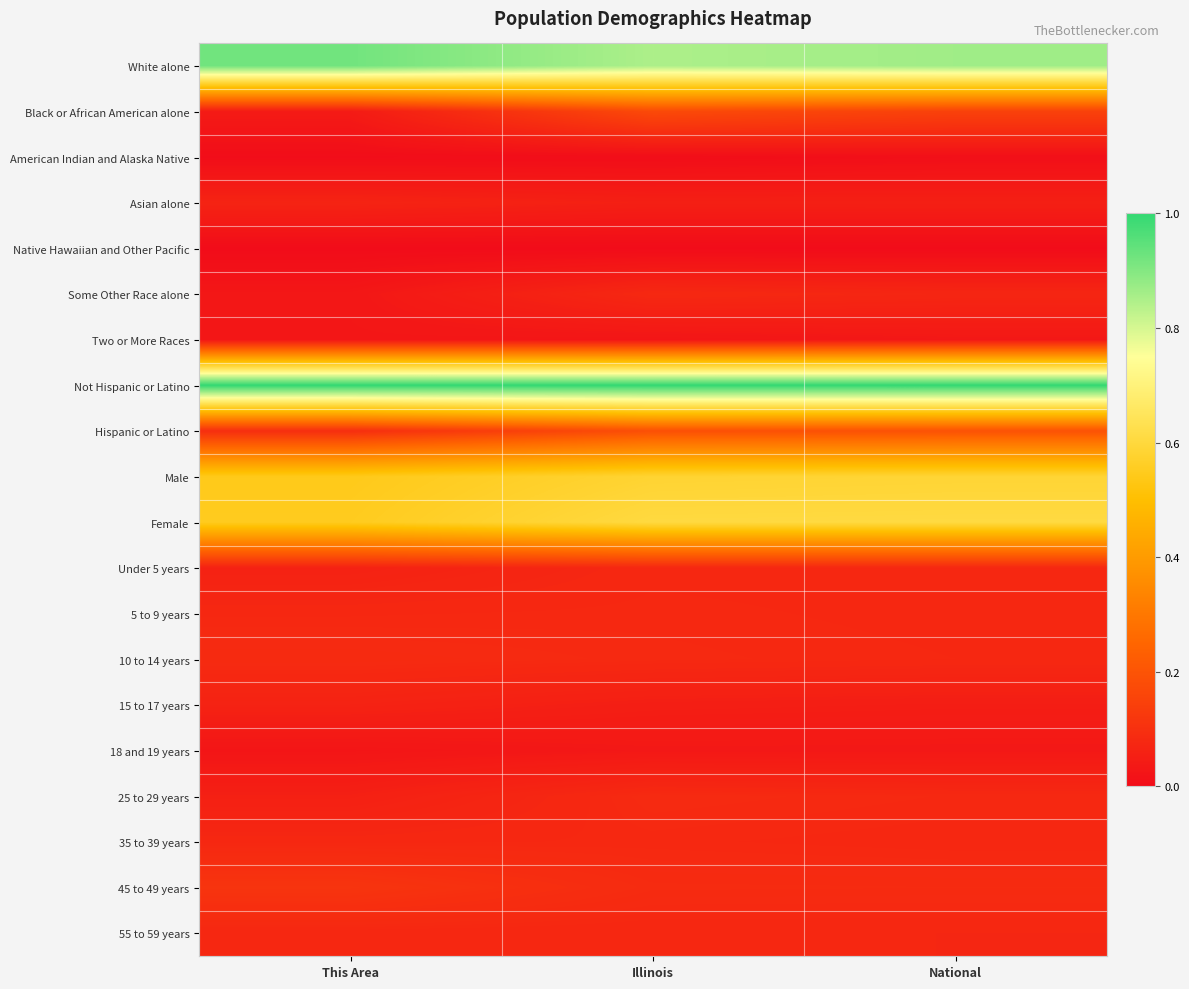

Reading right to left, extract all data points from this chart.

White alone: National=0.9	Illinois=0.8	This Area=0.9
Black or African American alone: National=0.1	Illinois=0.2	This Area=0.0
American Indian and Alaska Native: National=0.0	Illinois=0.0	This Area=0.0
Asian alone: National=0.1	Illinois=0.1	This Area=0.1
Native Hawaiian and Other Pacific: National=0.0	Illinois=0.0	This Area=0.0
Some Other Race alone: National=0.1	Illinois=0.1	This Area=0.0
Two or More Races: National=0.0	Illinois=0.0	This Area=0.0
Not Hispanic or Latino: National=1.0	Illinois=1.0	This Area=1.0
Hispanic or Latino: National=0.2	Illinois=0.2	This Area=0.1
Male: National=0.6	Illinois=0.6	This Area=0.5
Female: National=0.6	Illinois=0.6	This Area=0.6
Under 5 years: National=0.1	Illinois=0.1	This Area=0.1
5 to 9 years: National=0.1	Illinois=0.1	This Area=0.1
10 to 14 years: National=0.1	Illinois=0.1	This Area=0.1
15 to 17 years: National=0.0	Illinois=0.1	This Area=0.1
18 and 19 years: National=0.0	Illinois=0.0	This Area=0.0
25 to 29 years: National=0.1	Illinois=0.1	This Area=0.1
35 to 39 years: National=0.1	Illinois=0.1	This Area=0.1
45 to 49 years: National=0.1	Illinois=0.1	This Area=0.1
55 to 59 years: National=0.1	Illinois=0.1	This Area=0.1